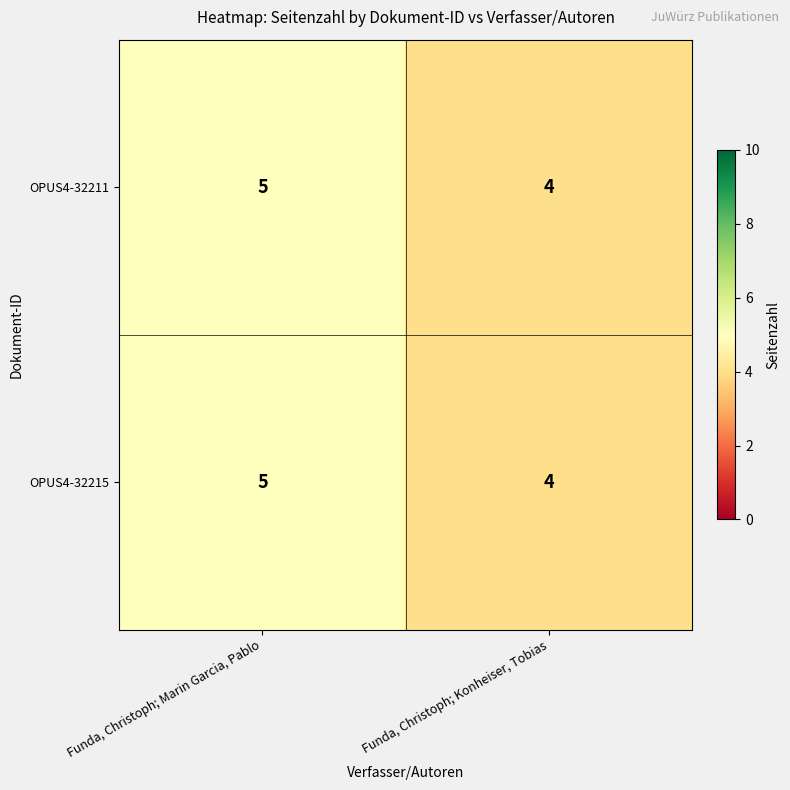

Where is OPUS4-32211 nearest to the value 4?

Funda, Christoph; Konheiser, Tobias